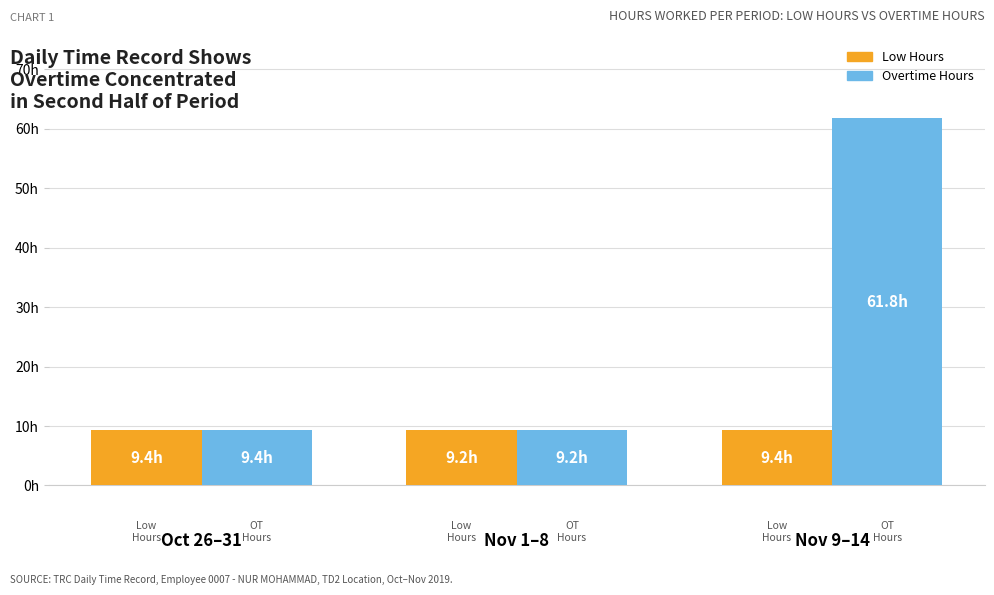

What are all the series names shown in the legend?

Low Hours, Overtime Hours